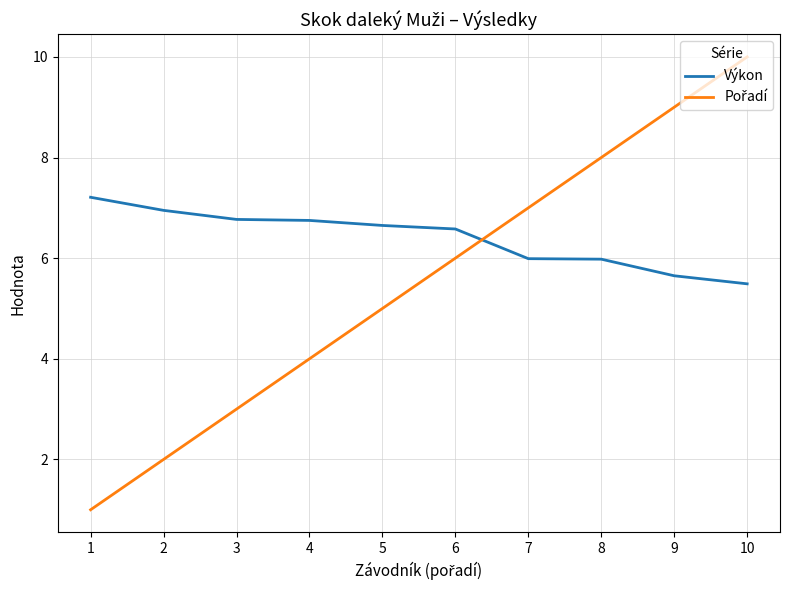

At which category does the chart reach its peak across all series?

10